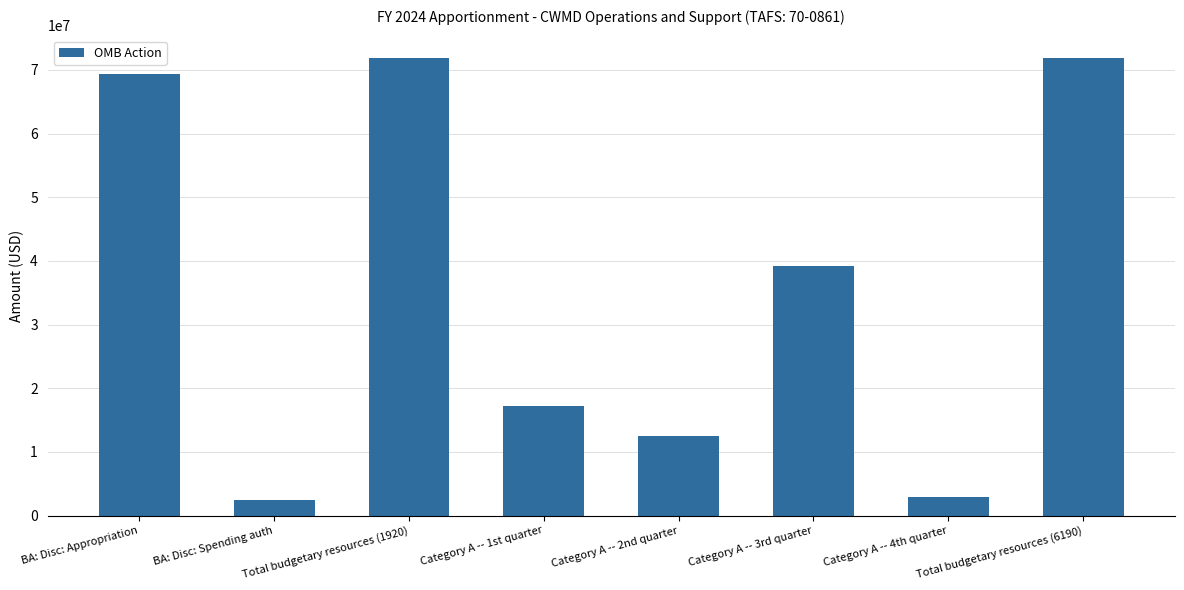

The chart shows a value of 12442568 at Category A -- 2nd quarter. True or false?

True